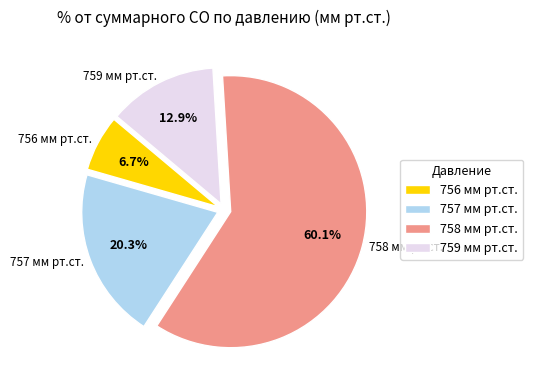

Does any single category account for the majority?

Yes